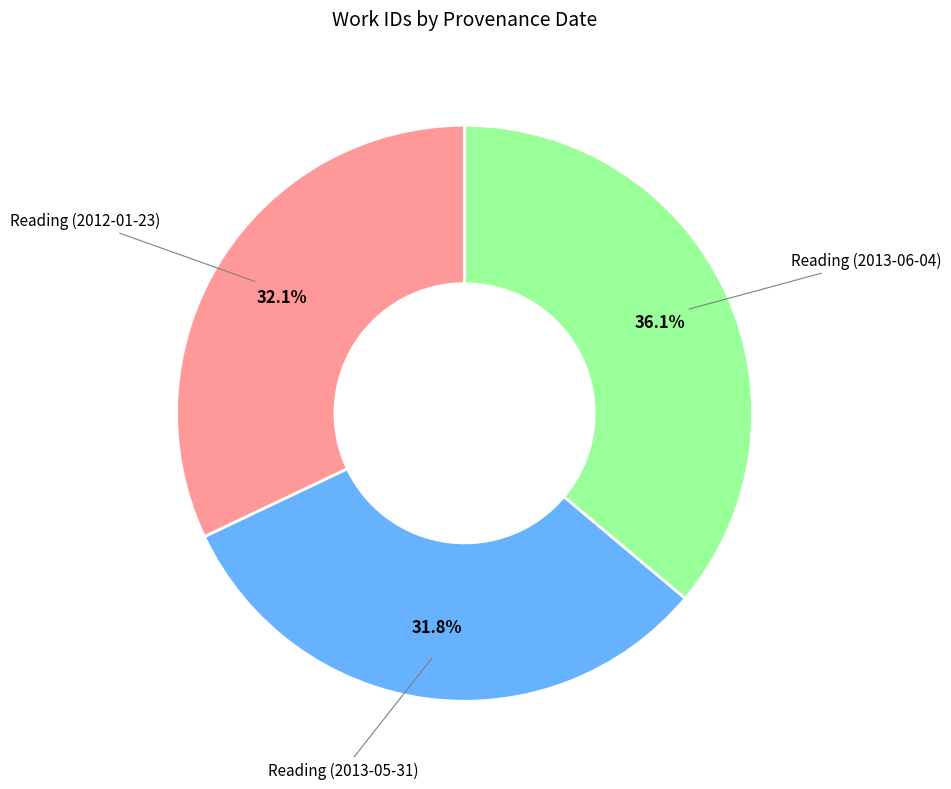

Does any single category account for the majority?

No